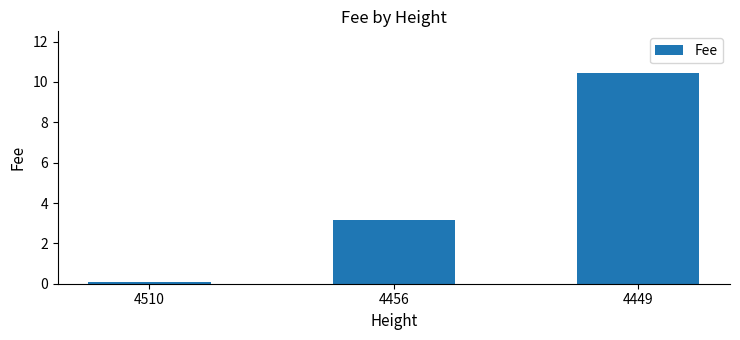

List the labels in order of value, smallest first.

4510, 4456, 4449